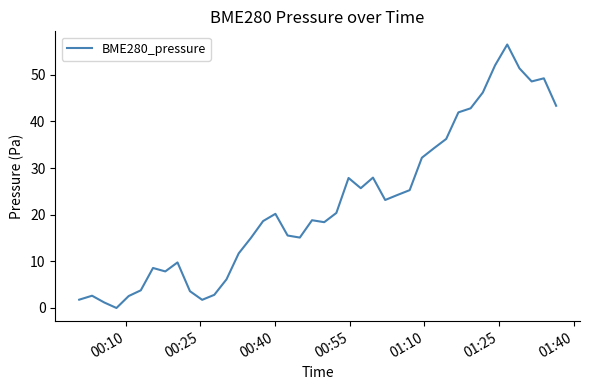

What is the difference between the maximum and minimum values?

56.5